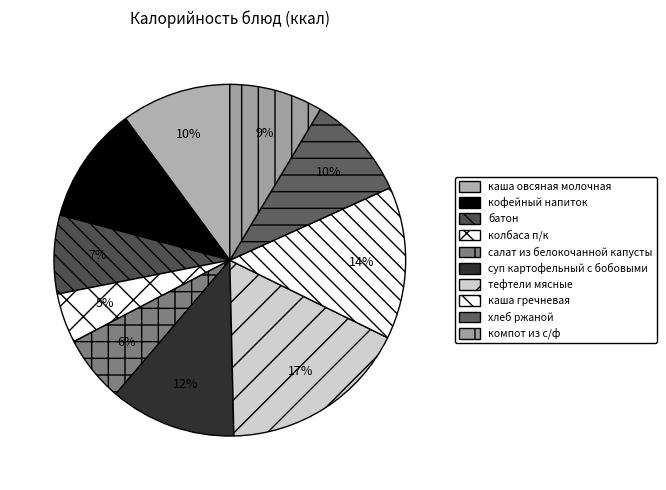

Is there a majority slice in this chart?

No